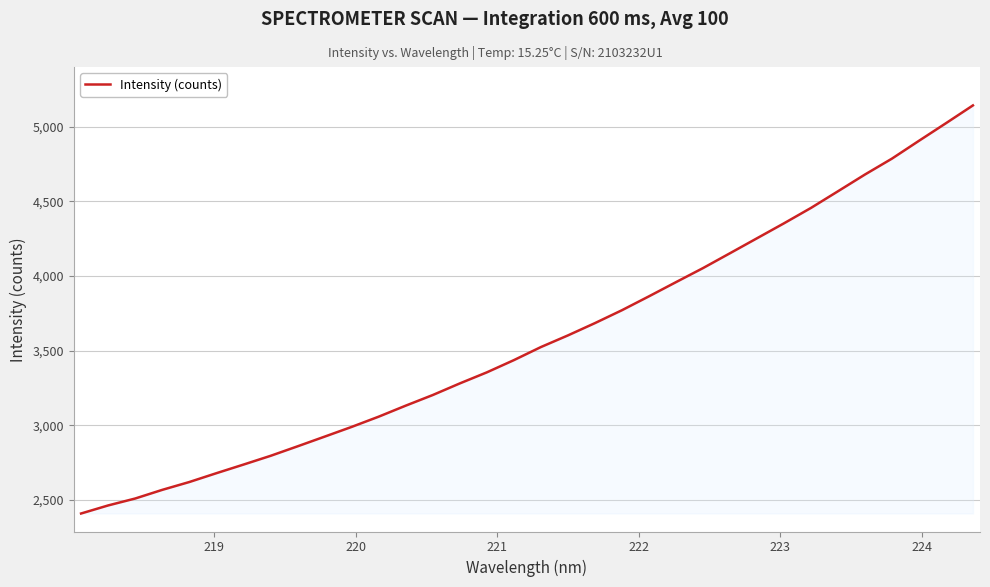

What is the smallest value displayed?

2410.4